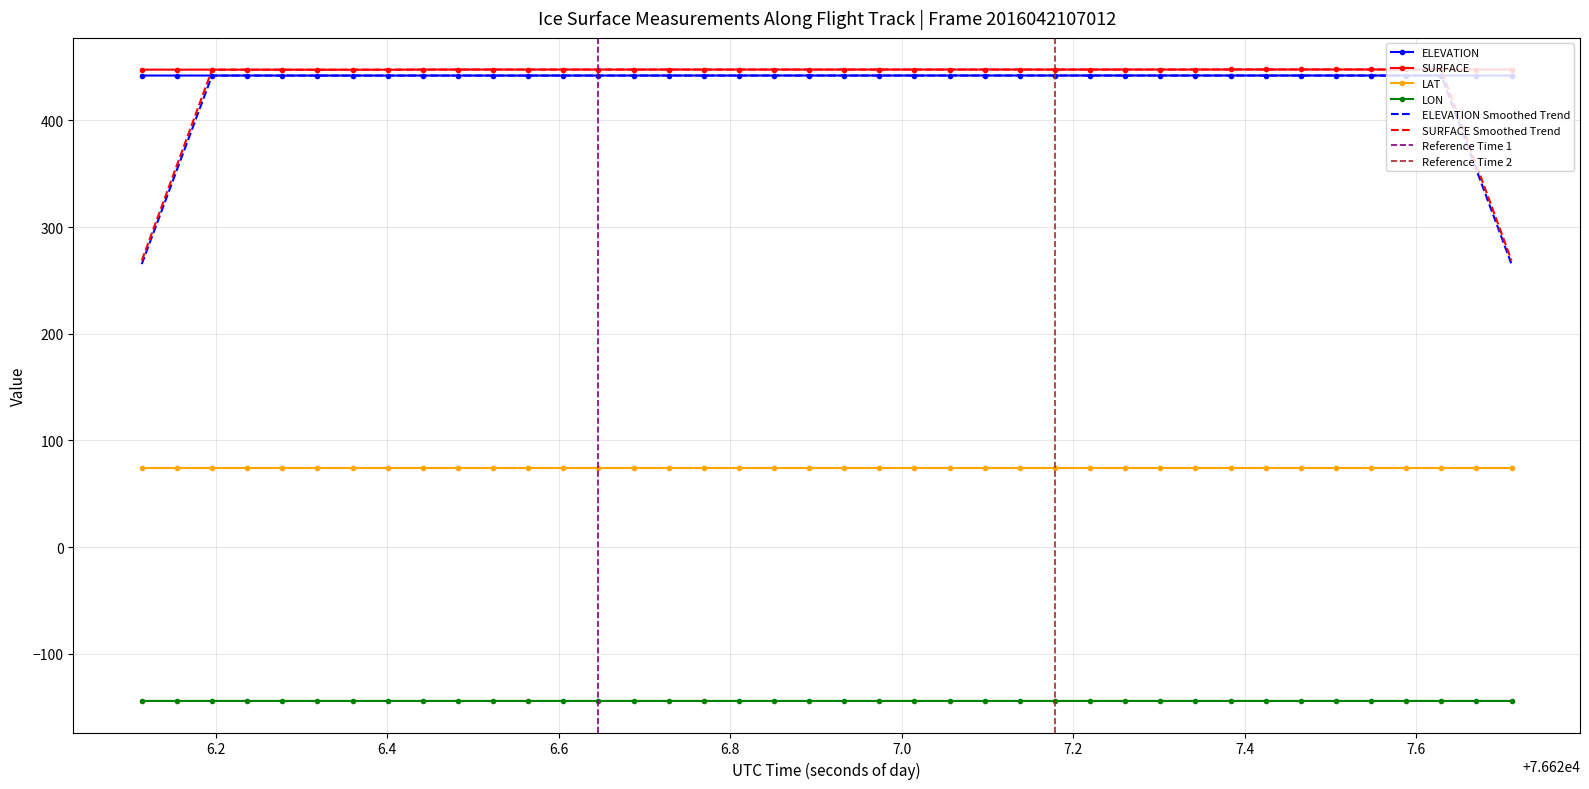

What is the lowest value of the LON series?

-144.3